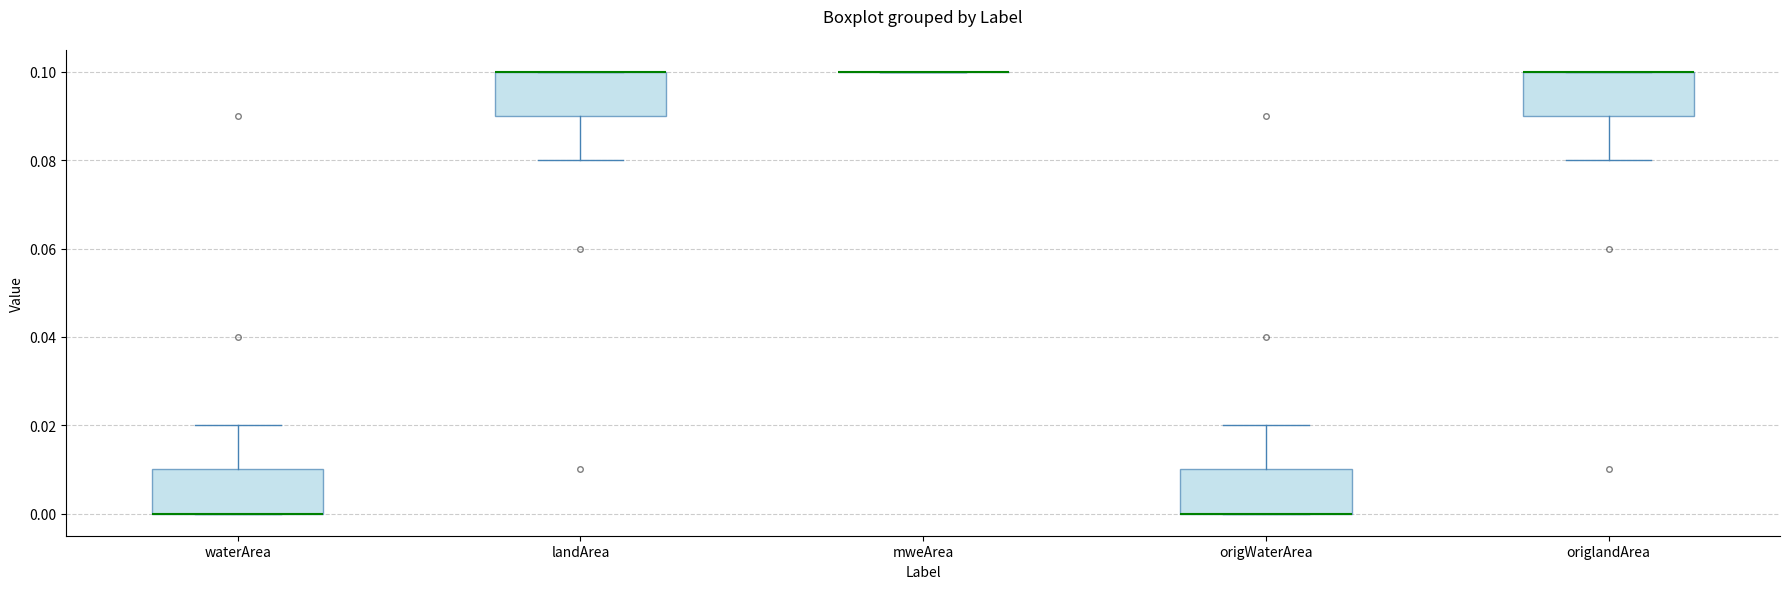

Where is the lower edge of the box for origlandArea on the y-axis? The values are not printed on the chart, so give them approximately, as read against the axis.

0.09